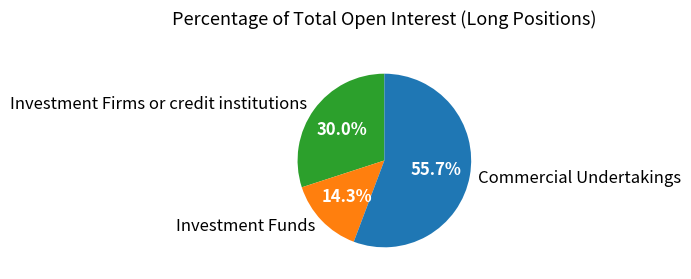

Which category has the smallest portion of the pie?

Investment Funds